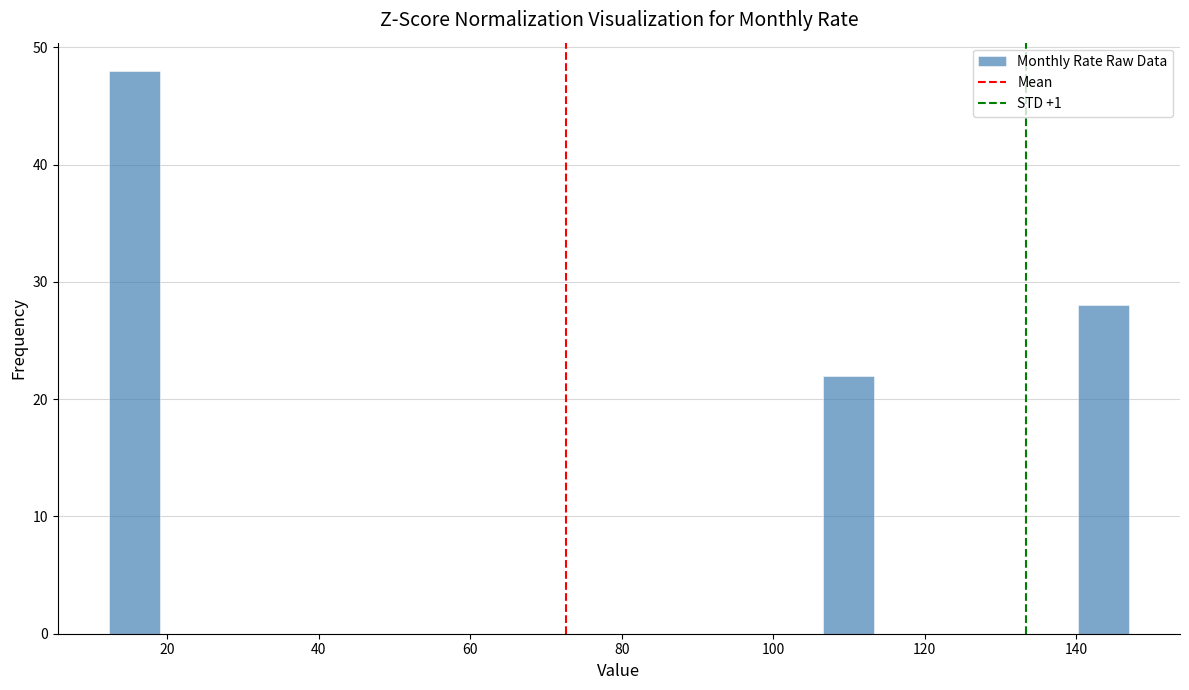

Around what value on the x-axis is the tallest bar? Give the approximate position of its centre, as read against the axis.

16